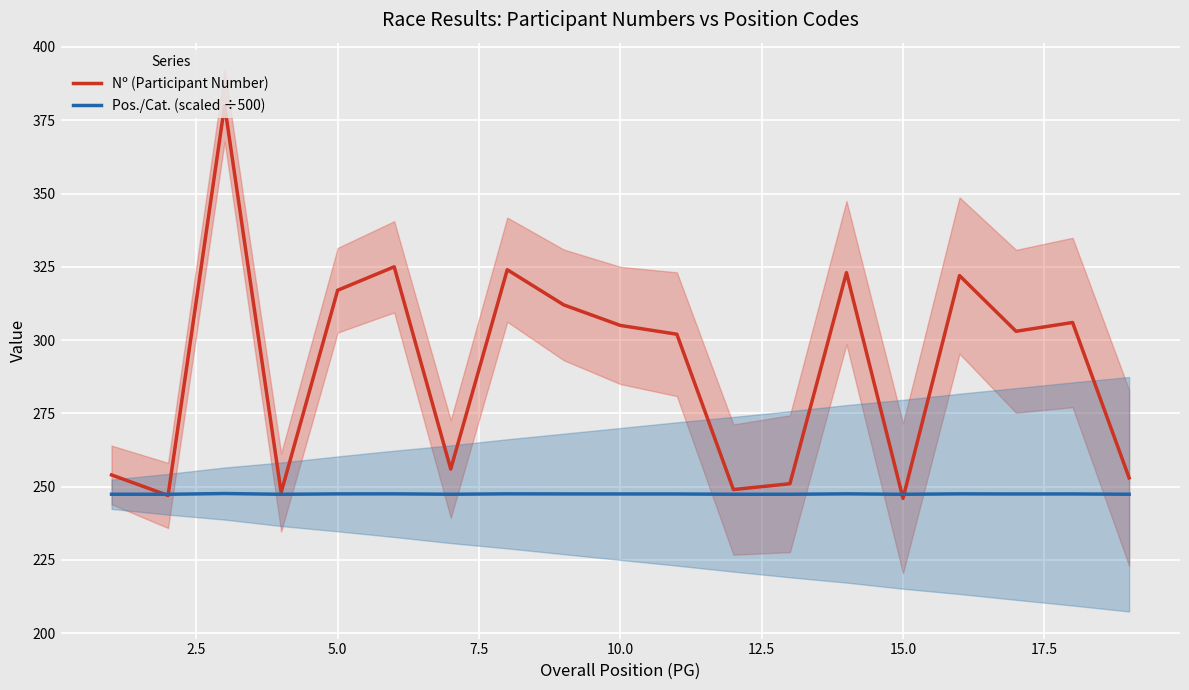

True or false: Nº (Participant Number) has a value of 129.3 at 5.0.

False